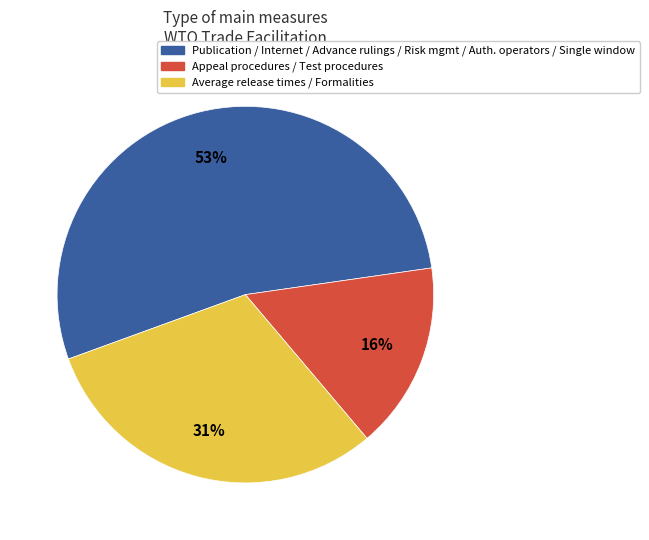

To the nearest percent, what is the difference between the largest and smallest slice percentages?

37%